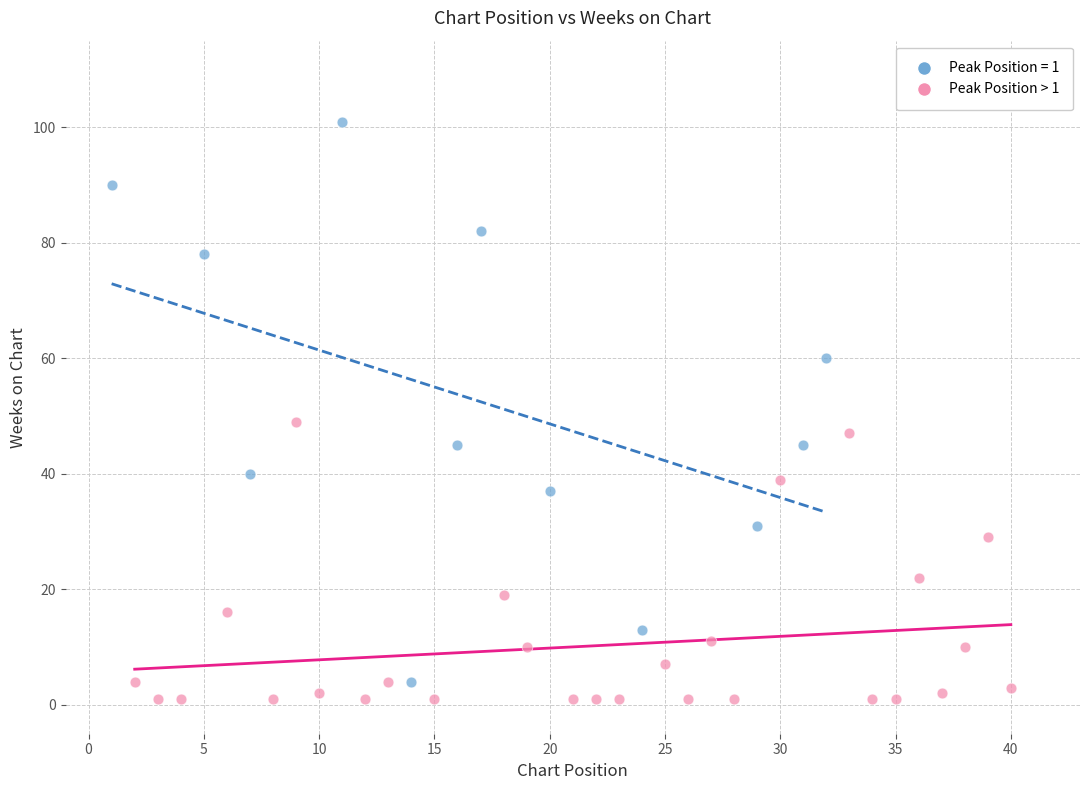

Which series has the widest spread of Y values?

Peak Position = 1